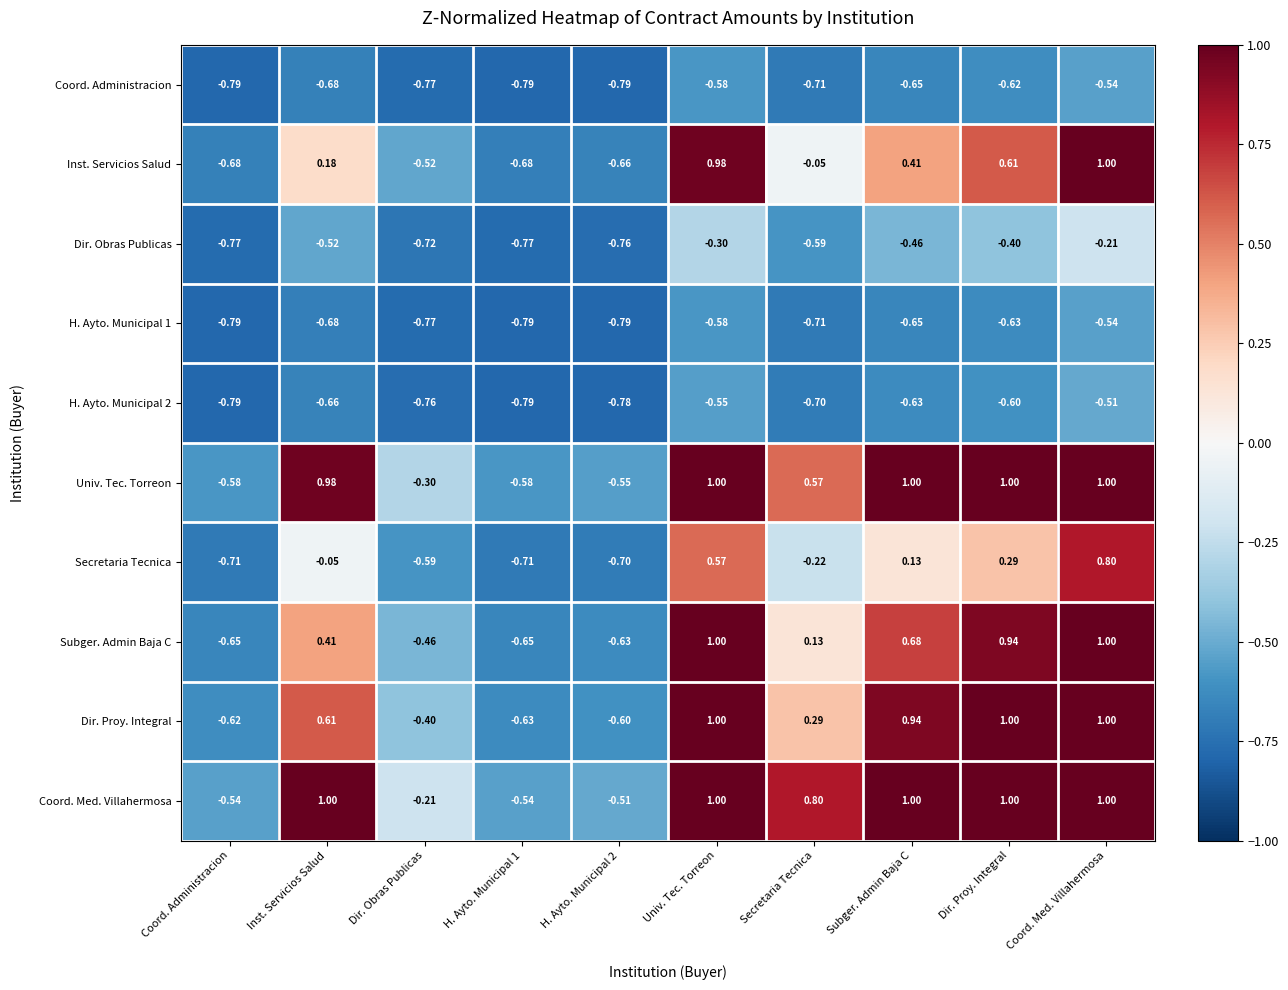

Which series has the widest spread of values?

Inst. Servicios Salud